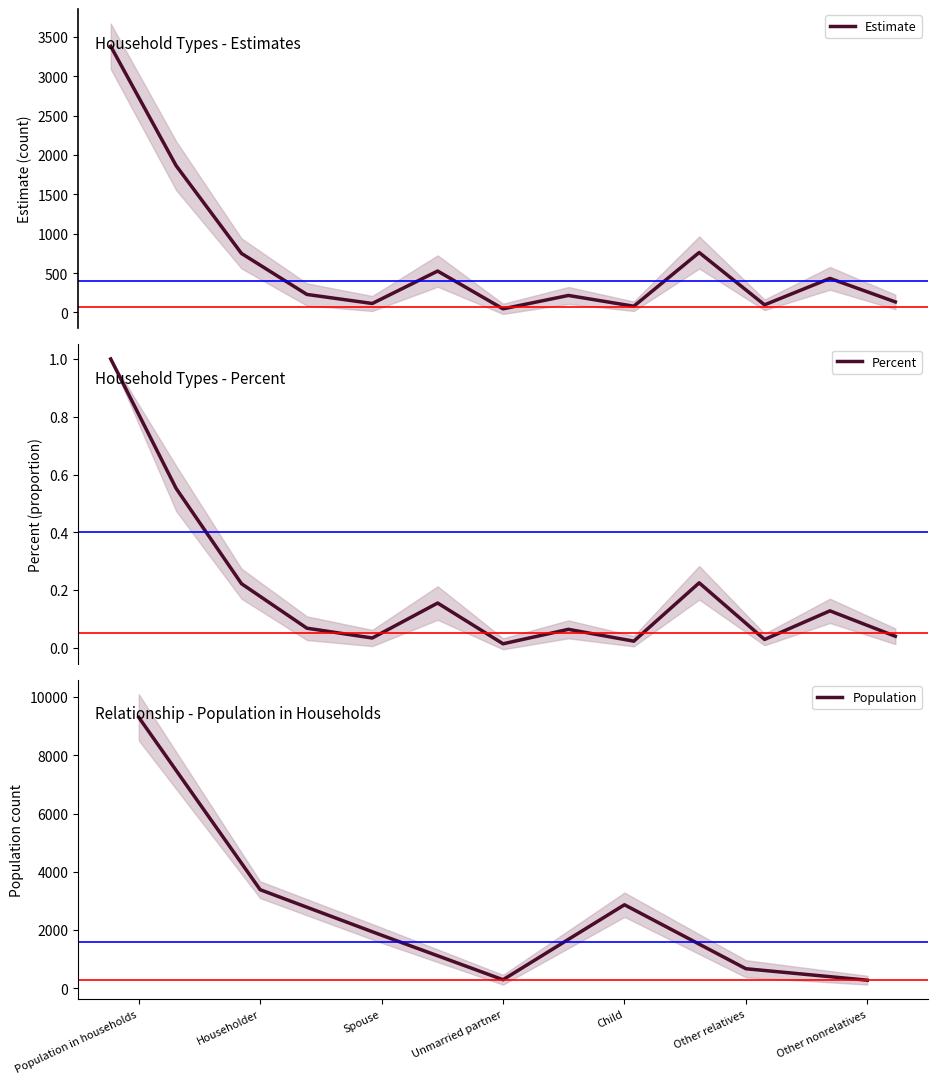

At which label does Population reach its peak?

Population in households